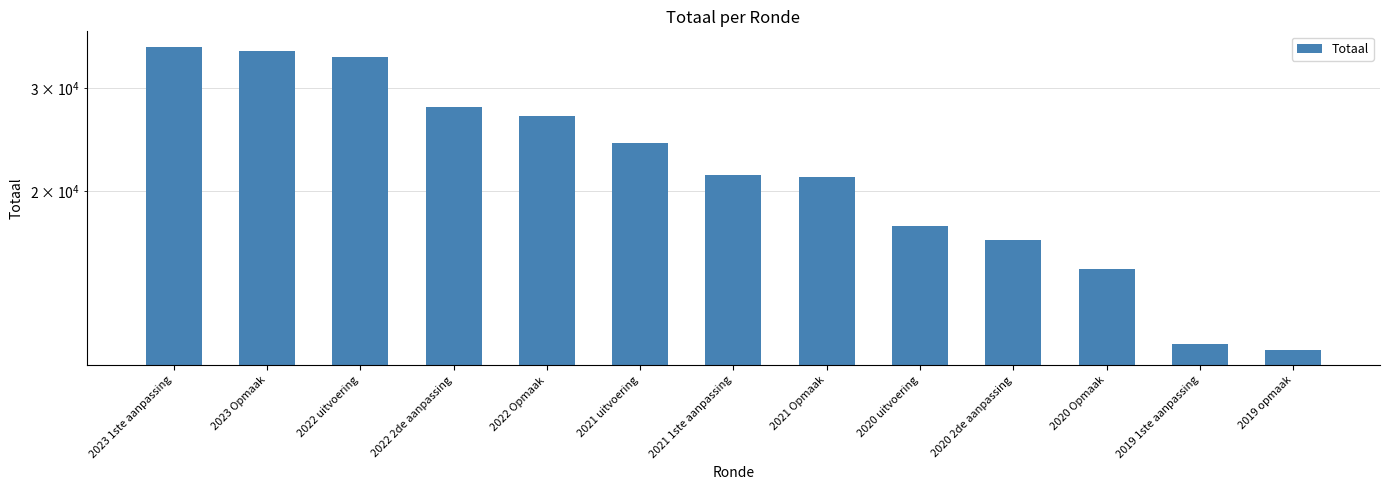

At which label is the value closest to 23038?

2021 uitvoering